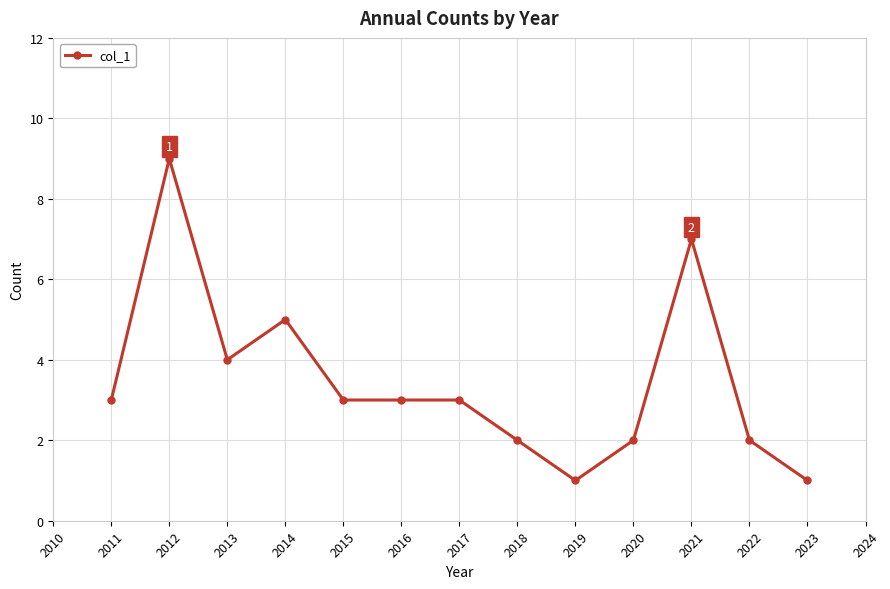

Reading right to left, what are all the values shown in this chart?

2023=1	2022=2	2021=7	2020=2	2019=1	2018=2	2017=3	2016=3	2015=3	2014=5	2013=4	2012=9	2011=3